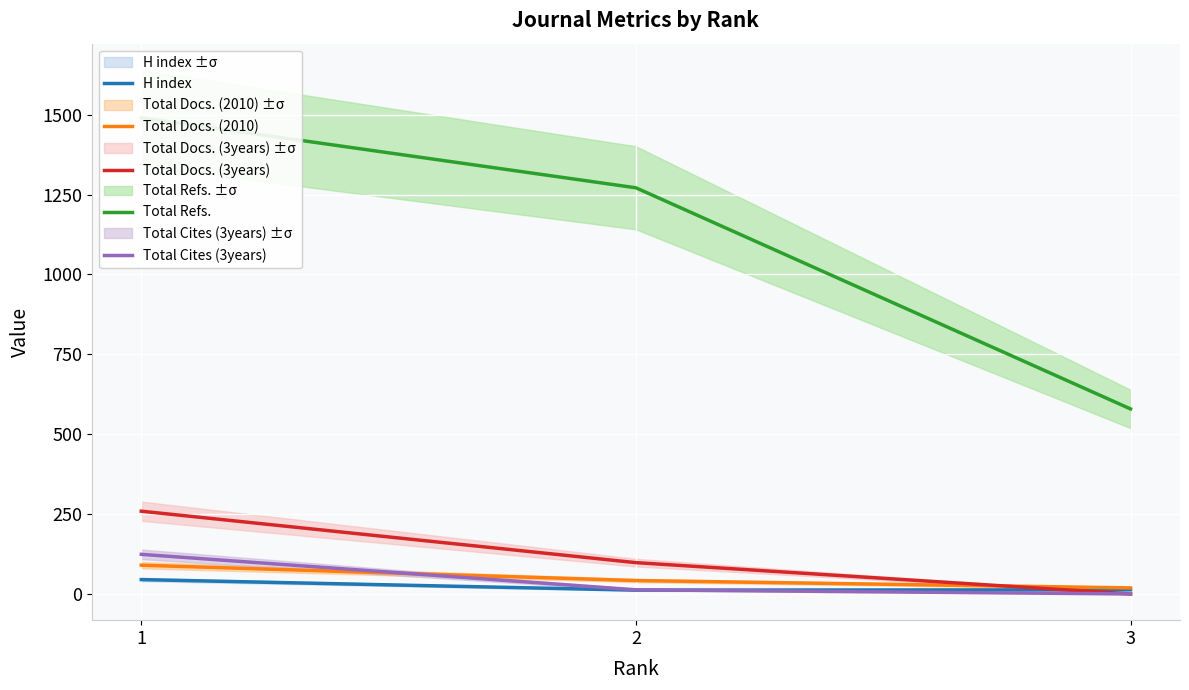

What is the difference between the highest and lowest values at 2?

1259